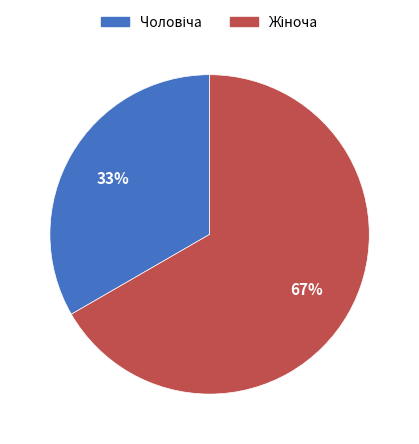

Is there a majority slice in this chart?

Yes